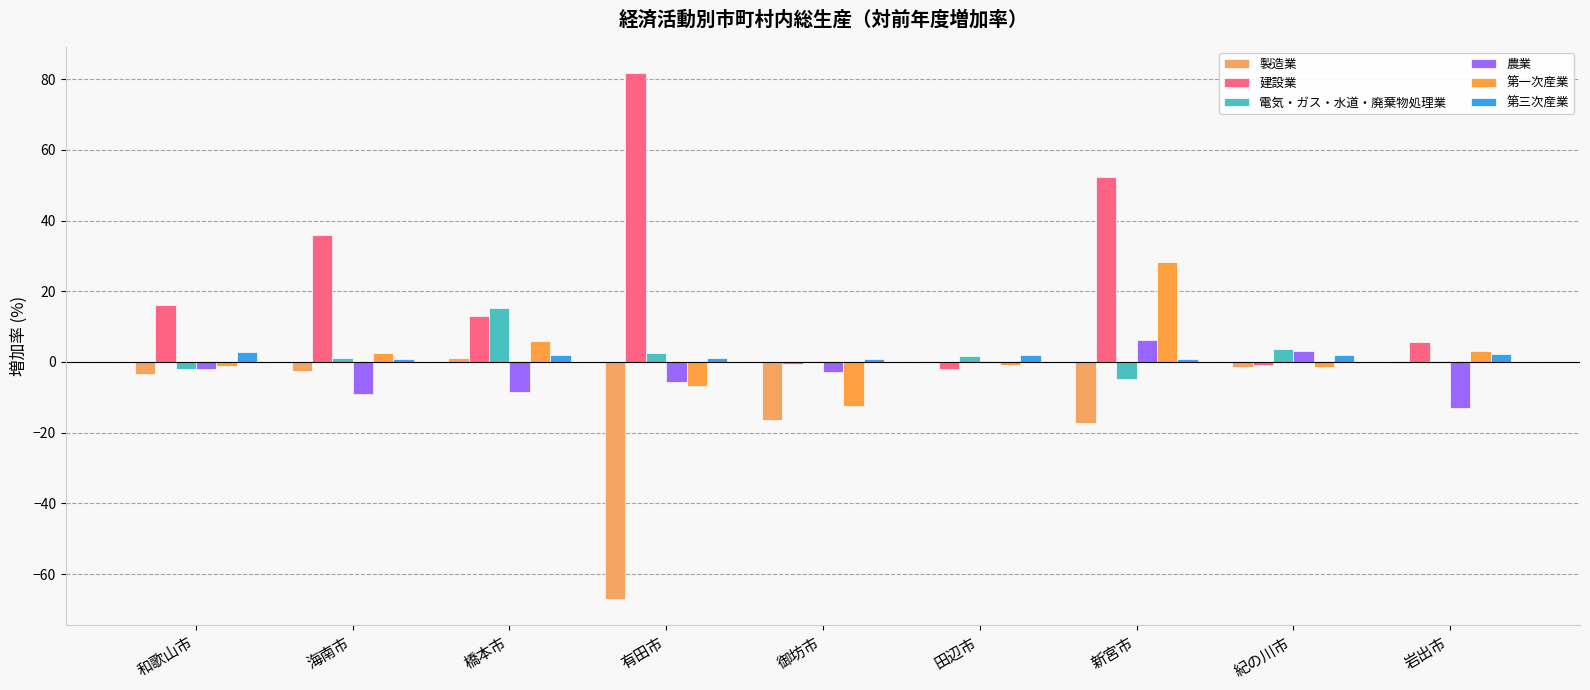

Reading left to right, transcribe all the data shown in this chart.

製造業: -3.4	-2.4	1.1	-67.0	-16.4	0.4	-17.3	-1.5	-0.2
建設業: 16.1	35.9	12.9	81.8	-0.6	-1.9	52.2	-0.8	5.6
電気・ガス・水道・廃棄物処理業: -1.9	1.2	15.2	2.5	0.3	1.8	-4.9	3.7	0.3
農業: -2.0	-9.2	-8.4	-5.7	-2.7	0.2	6.2	3.0	-13.1
第一次産業: -1.1	2.6	5.9	-6.8	-12.5	-0.7	28.2	-1.3	3.0
第三次産業: 2.9	0.7	2.0	1.0	0.8	1.9	1.0	1.9	2.1